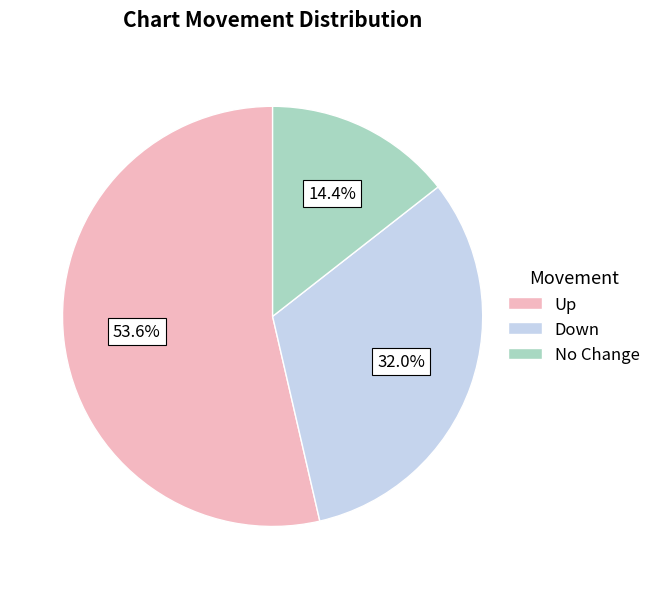

How much of the chart is everything except No Change?

85.6%